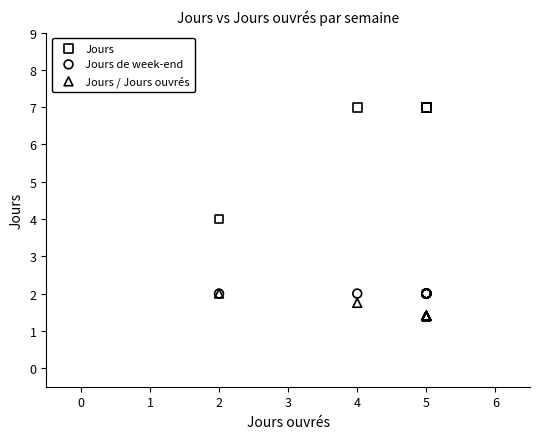

In the Jours series, what Y value is closest to 5?

4.0